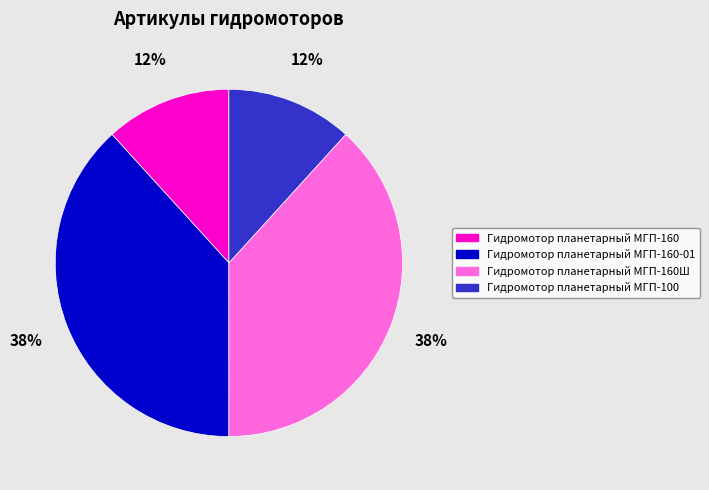

Is there a majority slice in this chart?

No